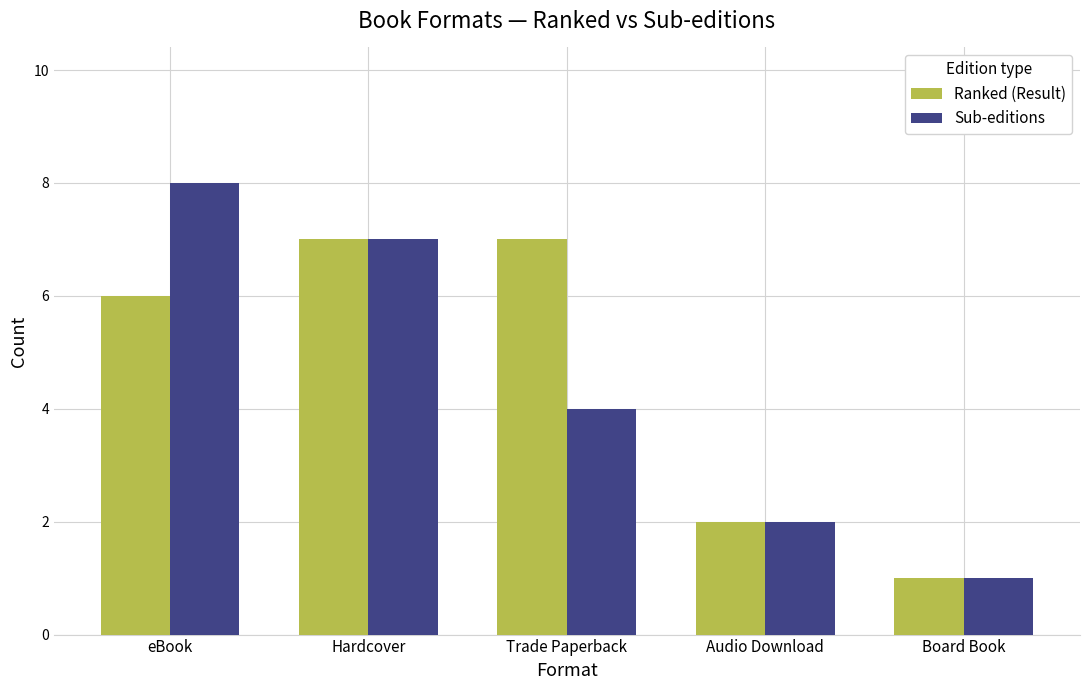

What is the total value across all series at Audio Download?

4